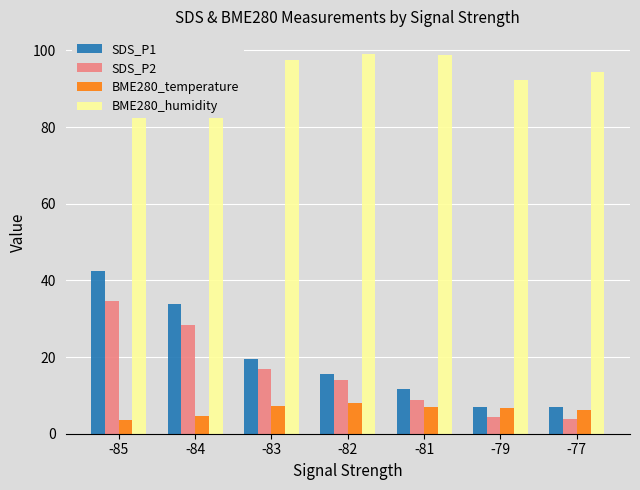

What are all the series names shown in the legend?

SDS_P1, SDS_P2, BME280_temperature, BME280_humidity